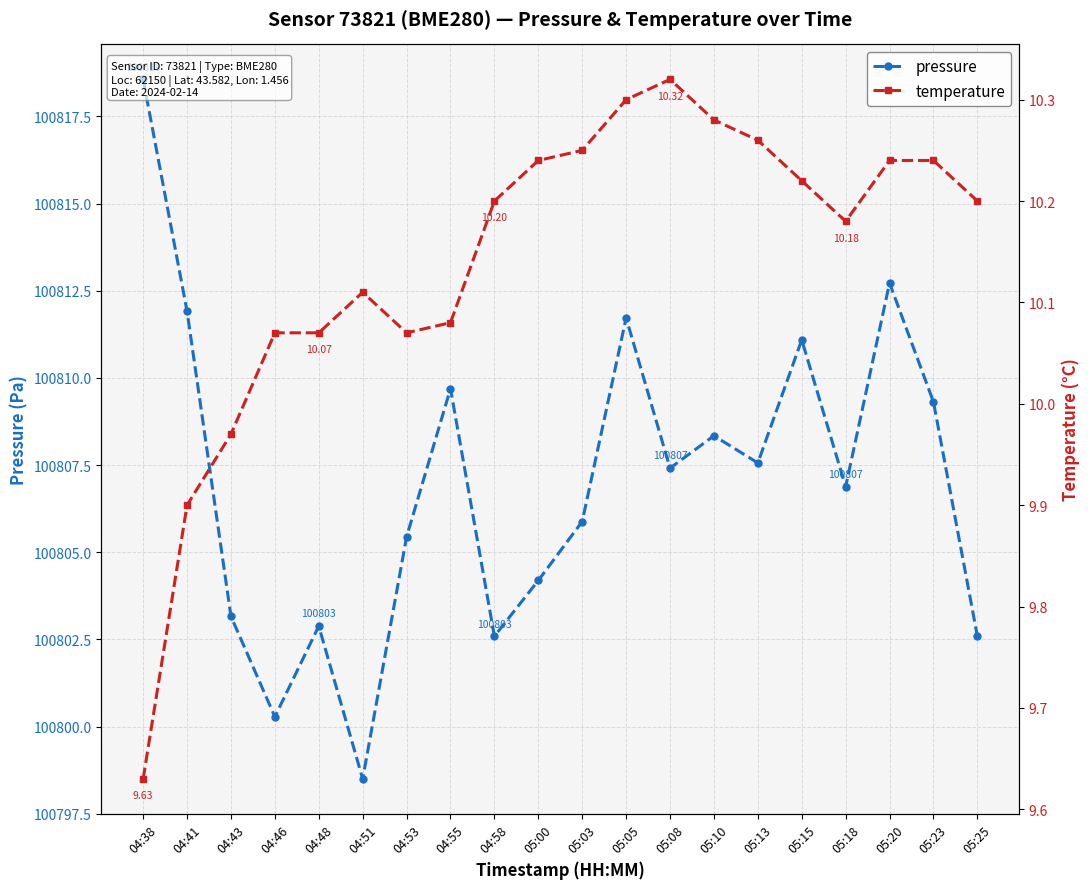

Which category has the lowest value in the pressure series?

04:51